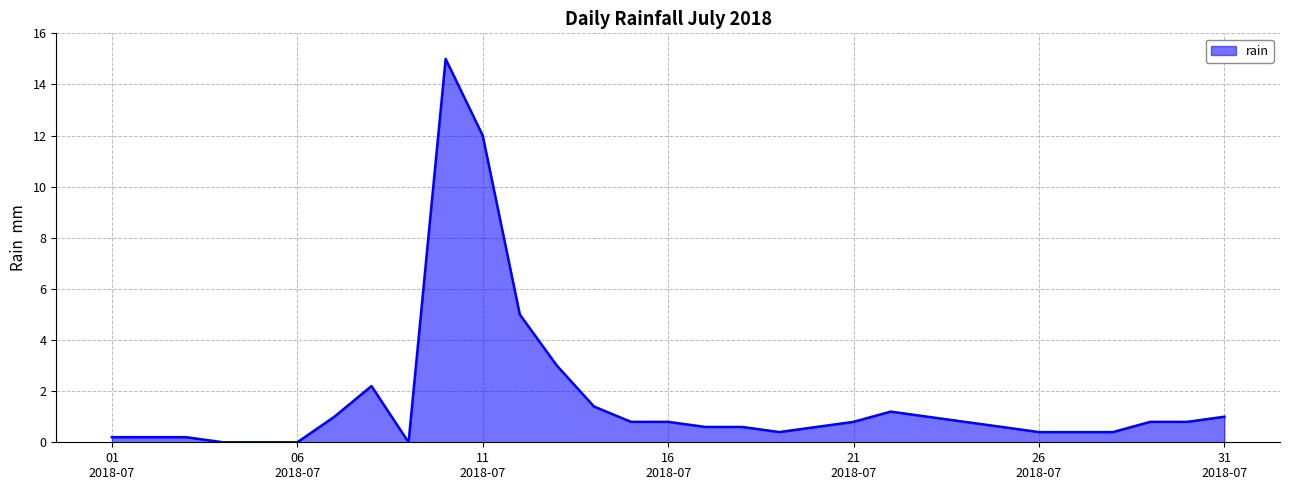

What is the difference between the maximum and minimum values?

15.0